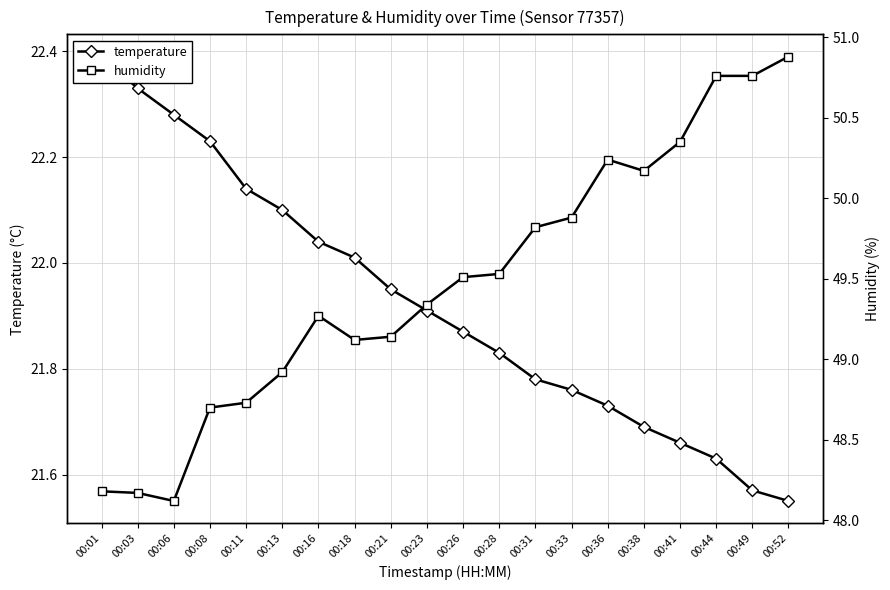

Read the humidity value at 00:08.

48.7